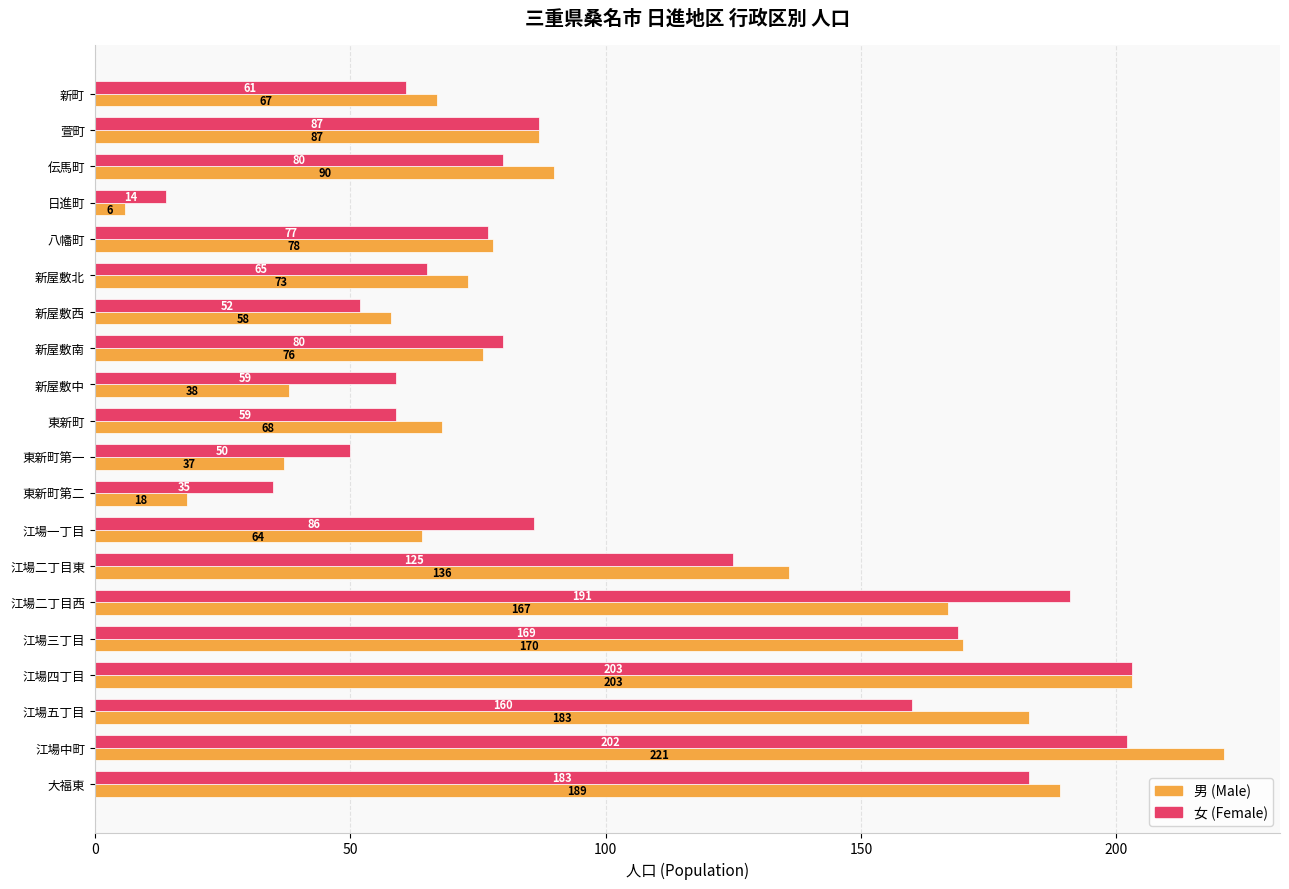

List the series in order of their peak value, highest first.

男 (Male), 女 (Female)